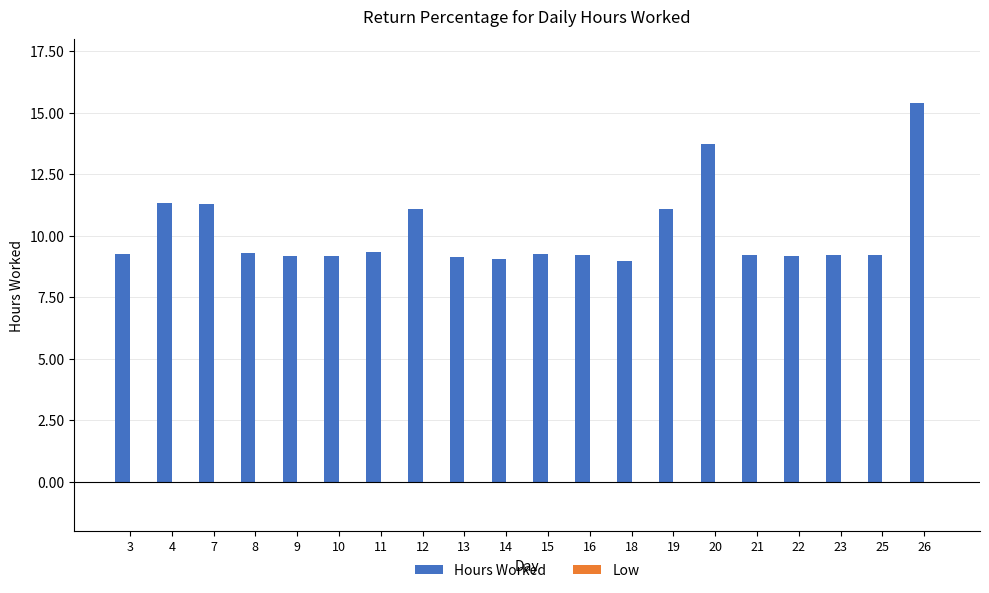

Is it true that the value at 18 is 6.1?

False